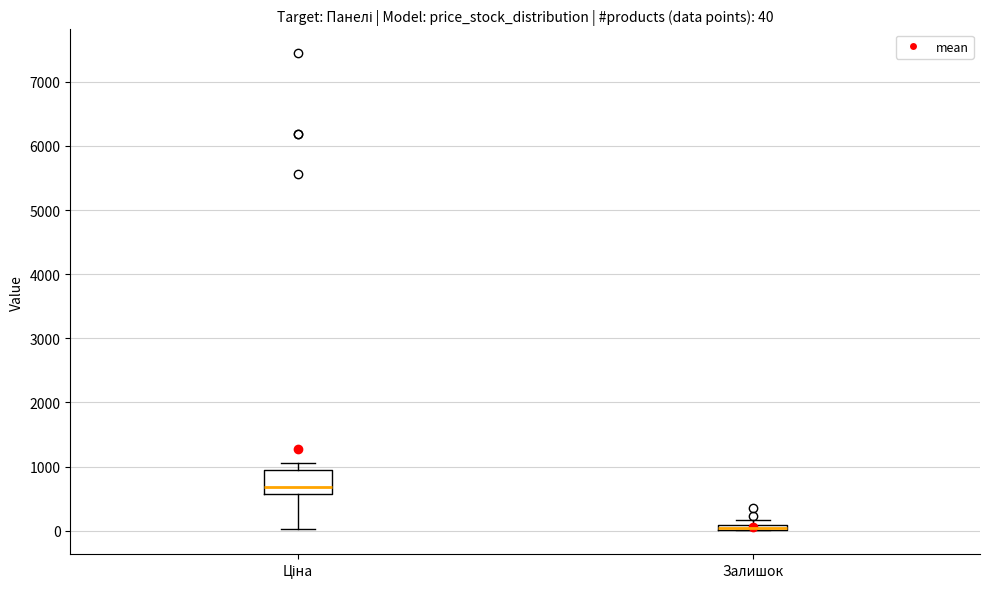

Comparing the boxes themselves (not the whiskers), which one is the tallest?

Ціна